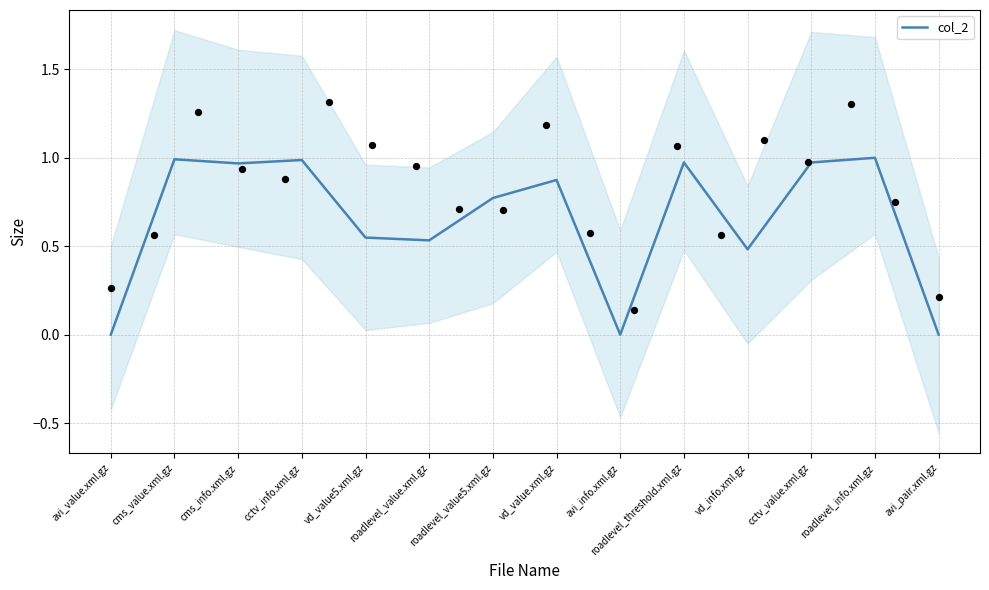

What is the change in value from cms_value.xml.gz to vd_value.xml.gz?

-0.1